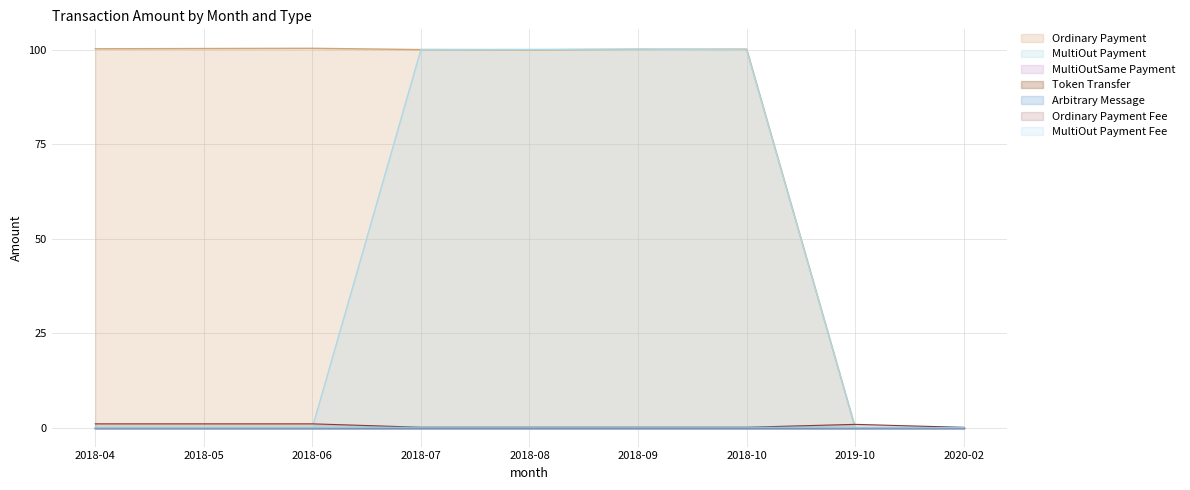

In Ordinary Payment, how many points are higher than both neighbors (excluding endpoints)?

2